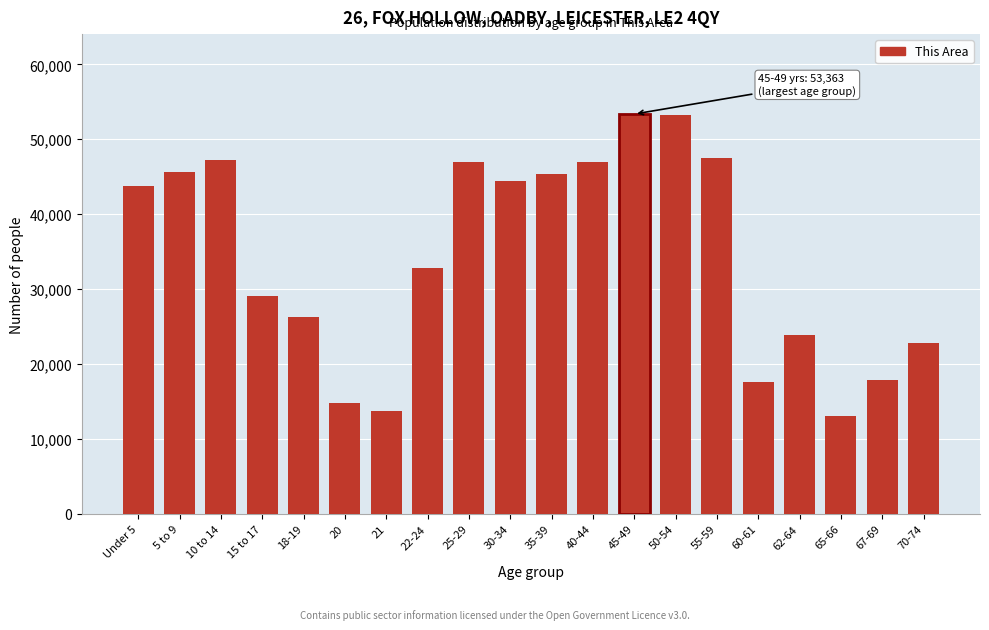

Which has a higher value, 70-74 or 67-69?

70-74